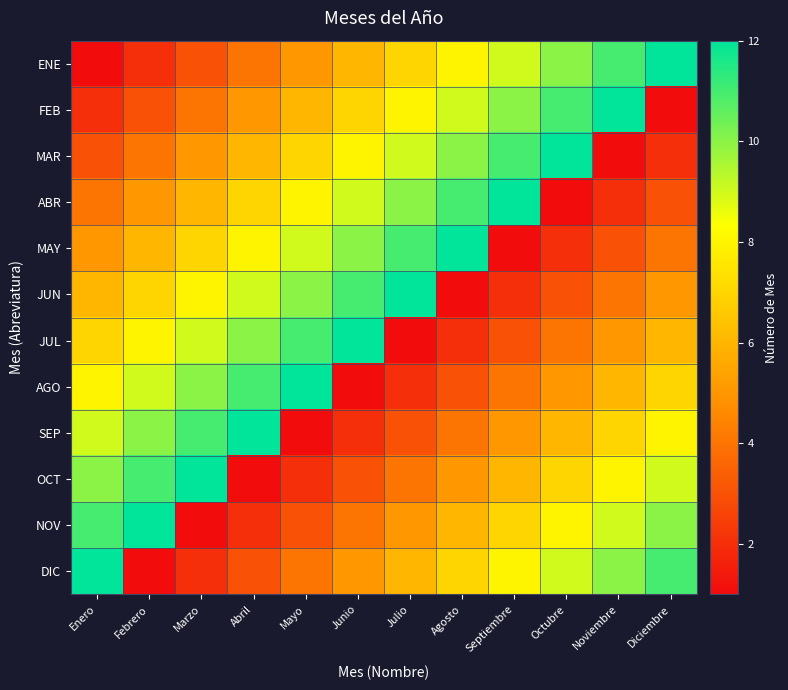

Reading left to right, what are all the values shown in this chart?

ENE: Enero=1	Febrero=2	Marzo=3	Abril=4	Mayo=5	Junio=6	Julio=7	Agosto=8	Septiembre=9	Octubre=10	Noviembre=11	Diciembre=12
FEB: Enero=2	Febrero=3	Marzo=4	Abril=5	Mayo=6	Junio=7	Julio=8	Agosto=9	Septiembre=10	Octubre=11	Noviembre=12	Diciembre=1
MAR: Enero=3	Febrero=4	Marzo=5	Abril=6	Mayo=7	Junio=8	Julio=9	Agosto=10	Septiembre=11	Octubre=12	Noviembre=1	Diciembre=2
ABR: Enero=4	Febrero=5	Marzo=6	Abril=7	Mayo=8	Junio=9	Julio=10	Agosto=11	Septiembre=12	Octubre=1	Noviembre=2	Diciembre=3
MAY: Enero=5	Febrero=6	Marzo=7	Abril=8	Mayo=9	Junio=10	Julio=11	Agosto=12	Septiembre=1	Octubre=2	Noviembre=3	Diciembre=4
JUN: Enero=6	Febrero=7	Marzo=8	Abril=9	Mayo=10	Junio=11	Julio=12	Agosto=1	Septiembre=2	Octubre=3	Noviembre=4	Diciembre=5
JUL: Enero=7	Febrero=8	Marzo=9	Abril=10	Mayo=11	Junio=12	Julio=1	Agosto=2	Septiembre=3	Octubre=4	Noviembre=5	Diciembre=6
AGO: Enero=8	Febrero=9	Marzo=10	Abril=11	Mayo=12	Junio=1	Julio=2	Agosto=3	Septiembre=4	Octubre=5	Noviembre=6	Diciembre=7
SEP: Enero=9	Febrero=10	Marzo=11	Abril=12	Mayo=1	Junio=2	Julio=3	Agosto=4	Septiembre=5	Octubre=6	Noviembre=7	Diciembre=8
OCT: Enero=10	Febrero=11	Marzo=12	Abril=1	Mayo=2	Junio=3	Julio=4	Agosto=5	Septiembre=6	Octubre=7	Noviembre=8	Diciembre=9
NOV: Enero=11	Febrero=12	Marzo=1	Abril=2	Mayo=3	Junio=4	Julio=5	Agosto=6	Septiembre=7	Octubre=8	Noviembre=9	Diciembre=10
DIC: Enero=12	Febrero=1	Marzo=2	Abril=3	Mayo=4	Junio=5	Julio=6	Agosto=7	Septiembre=8	Octubre=9	Noviembre=10	Diciembre=11